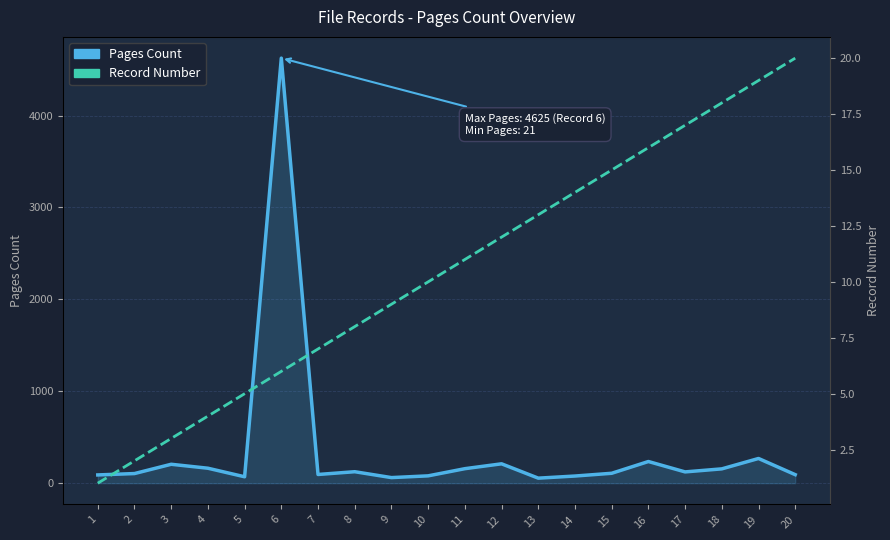

Rank the categories by Record Number value from lowest to highest.

1, 2, 3, 4, 5, 6, 7, 8, 9, 10, 11, 12, 13, 14, 15, 16, 17, 18, 19, 20